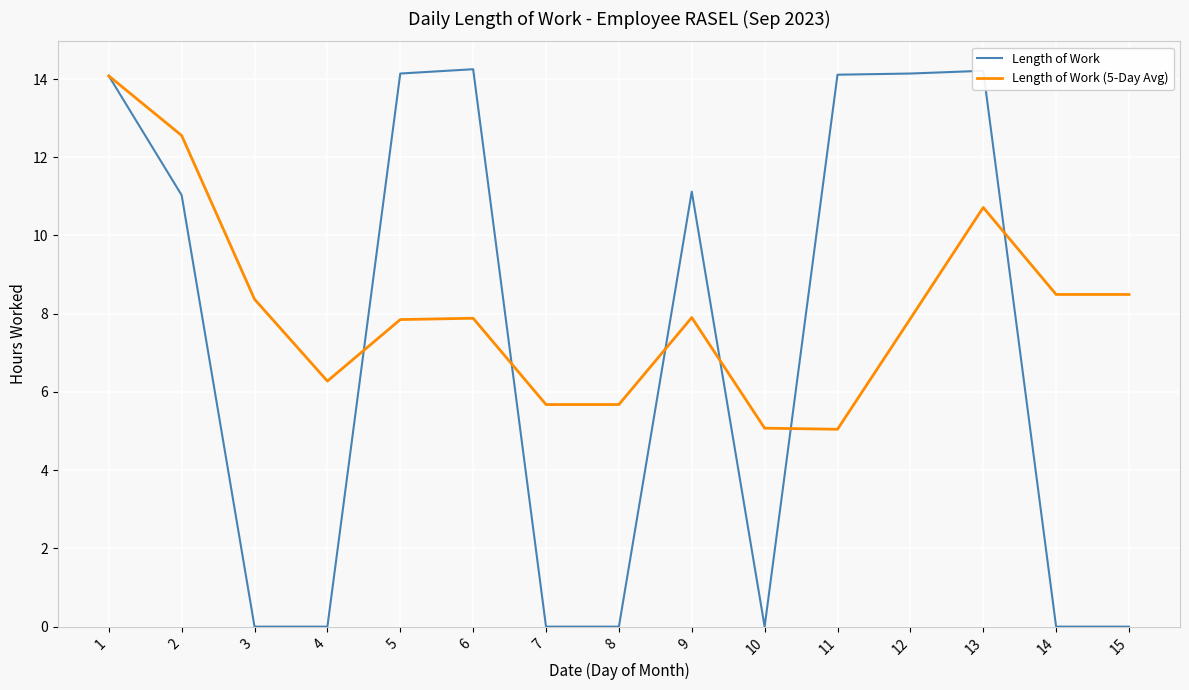

What is the minimum value for Length of Work (5-Day Avg)?

5.0